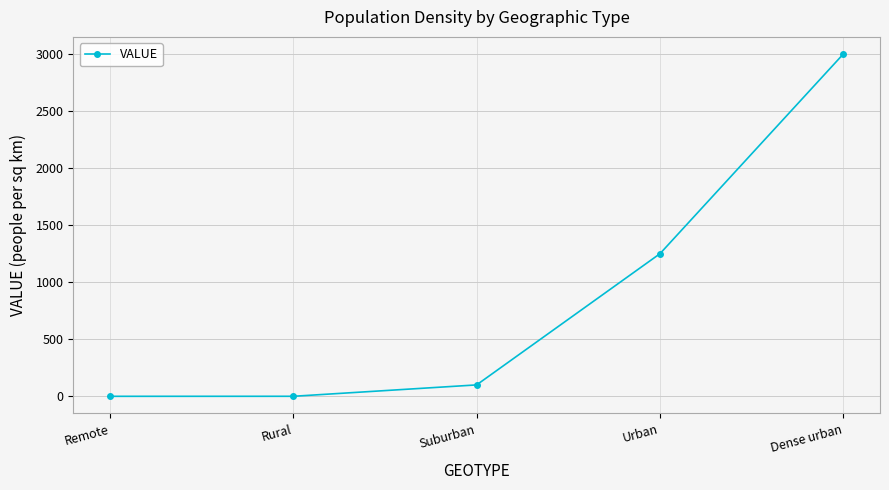

What is the label of the 1st point from the right?

Dense urban